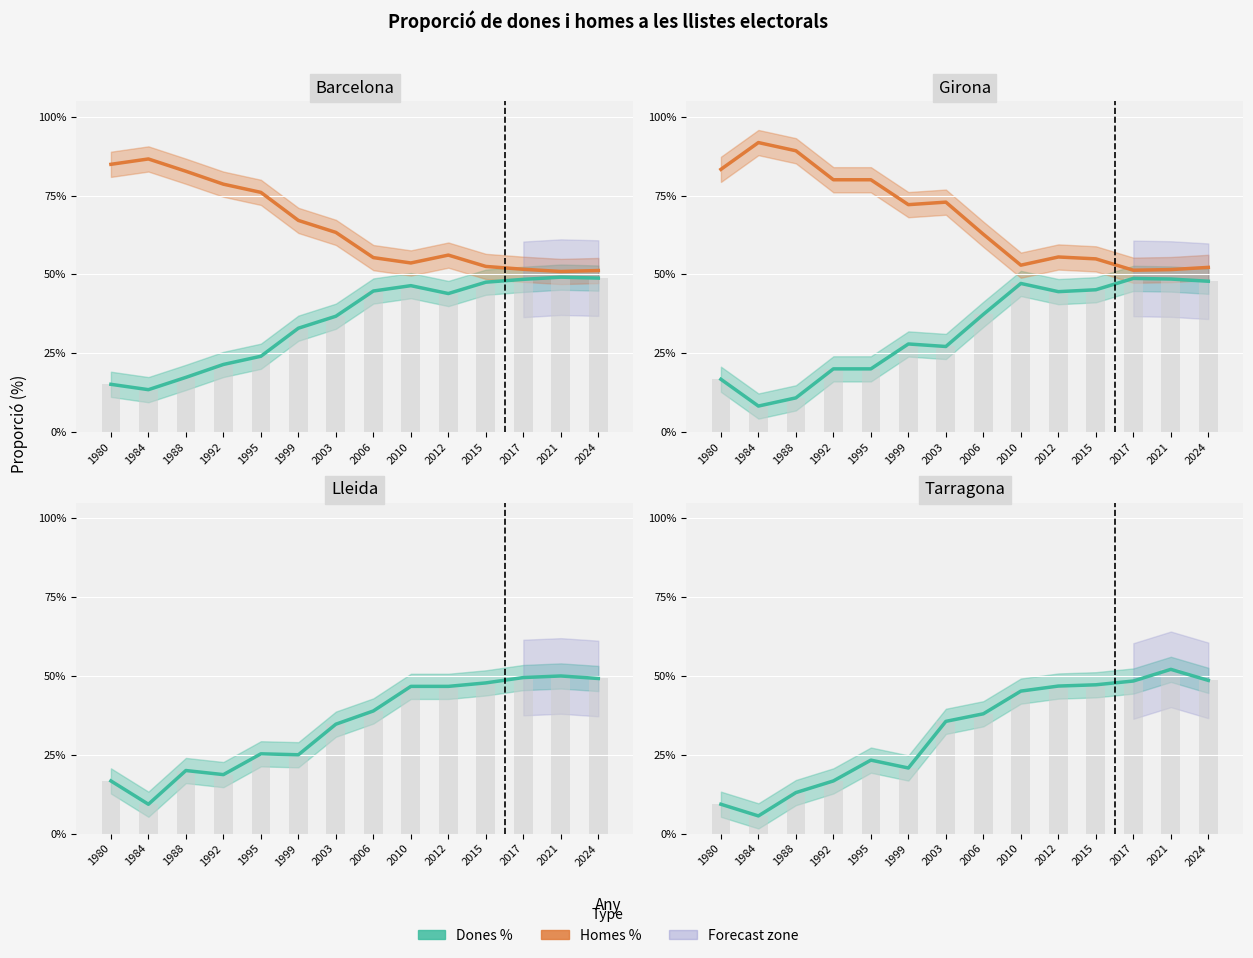

Which has a higher value, 2024 or 1992?

2024